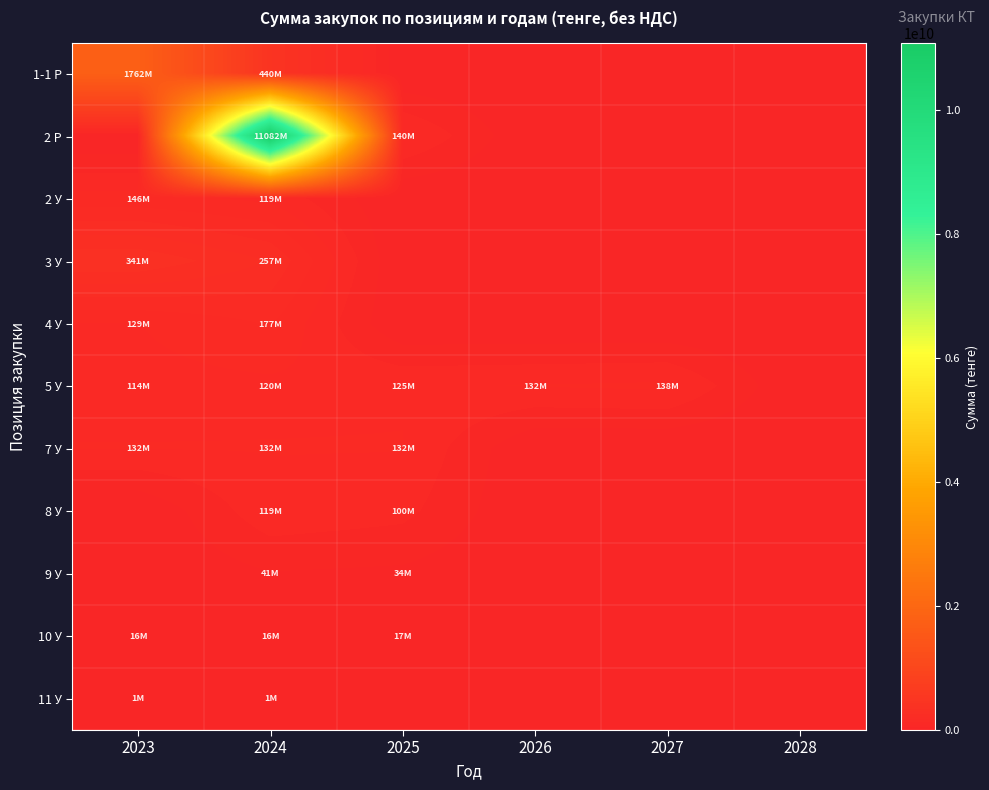

Which series has the largest range (max minus min)?

2 Р